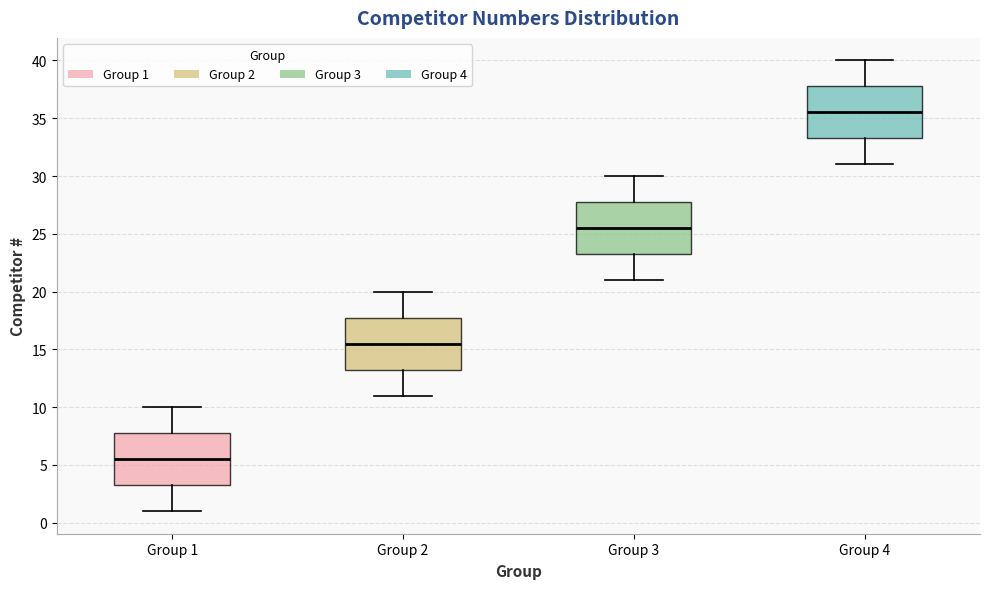

Where is the upper edge of the box for Group 4 on the y-axis? The values are not printed on the chart, so give them approximately, as read against the axis.

38.0